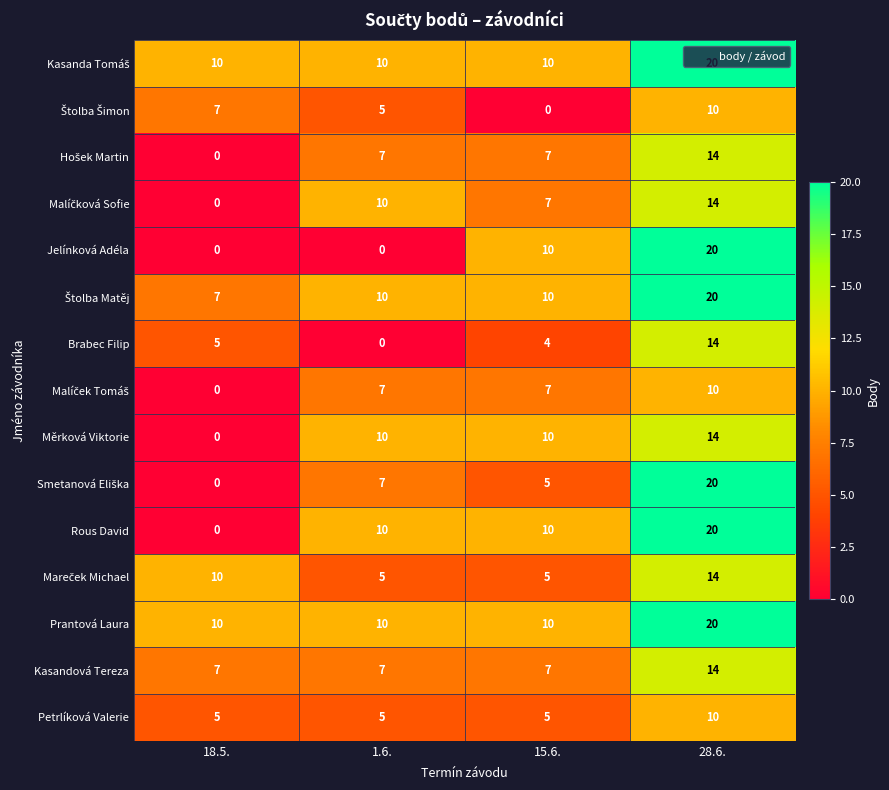

At which category does the chart reach its peak across all series?

28.6.